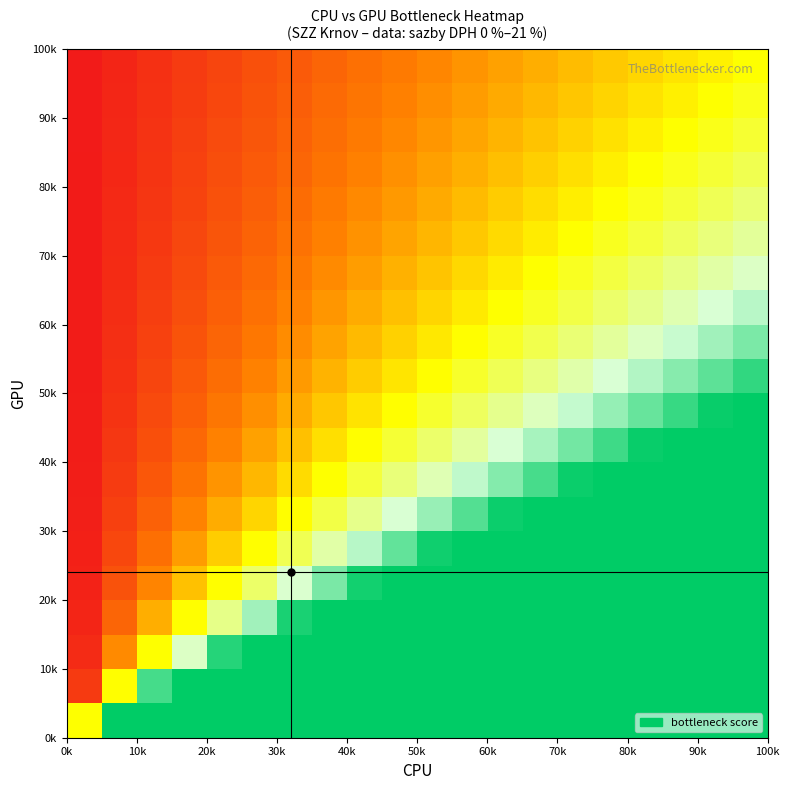

How many categories are shown in the chart?

20